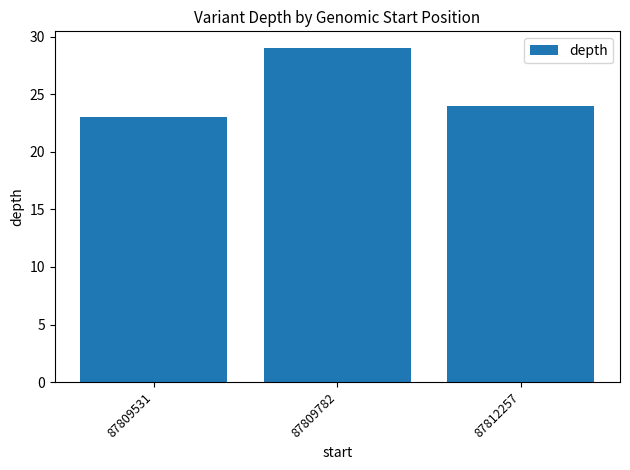

Reading left to right, extract all data points from this chart.

87809531=23	87809782=29	87812257=24